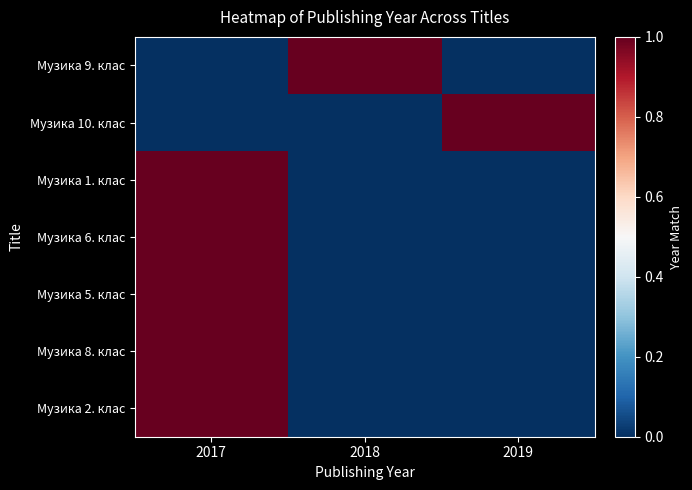

At how many categories does at least one series exceed 0?

3